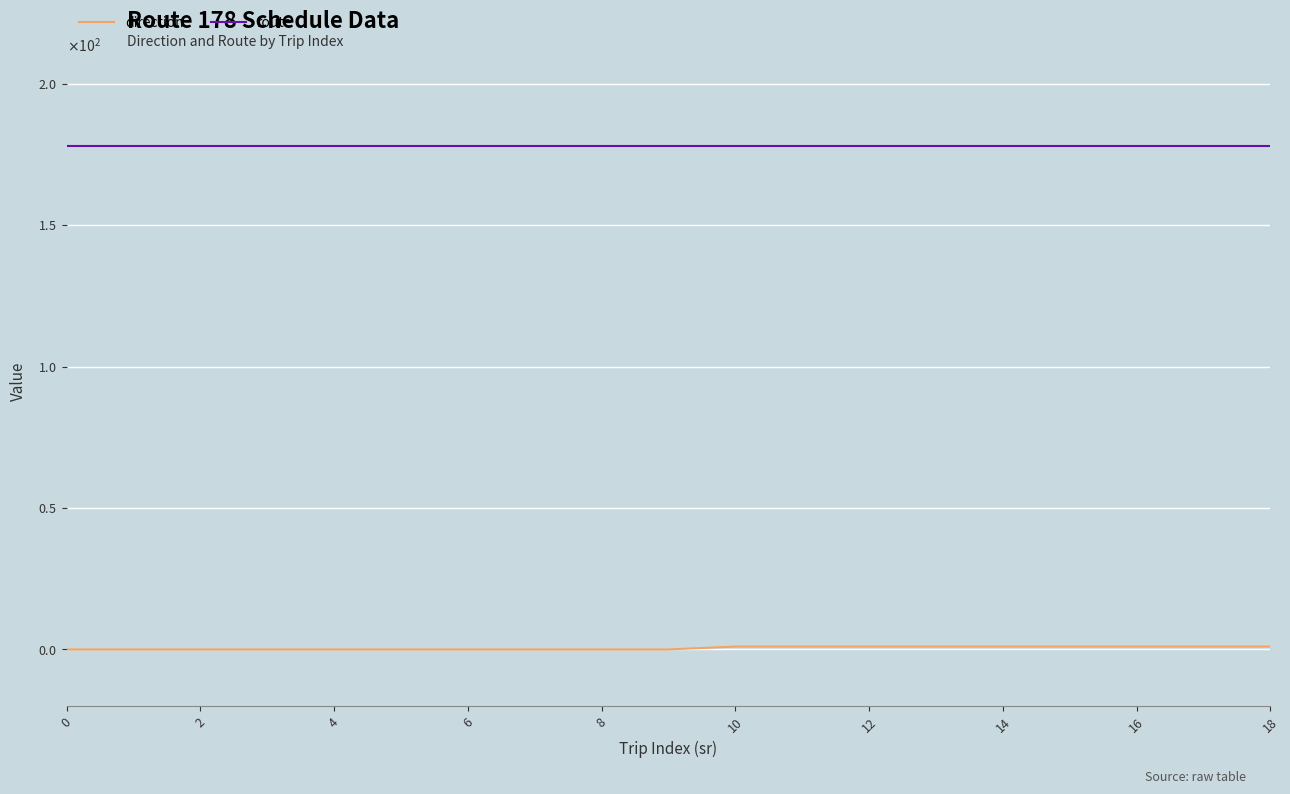

True or false: route and direction cross at least once.

False